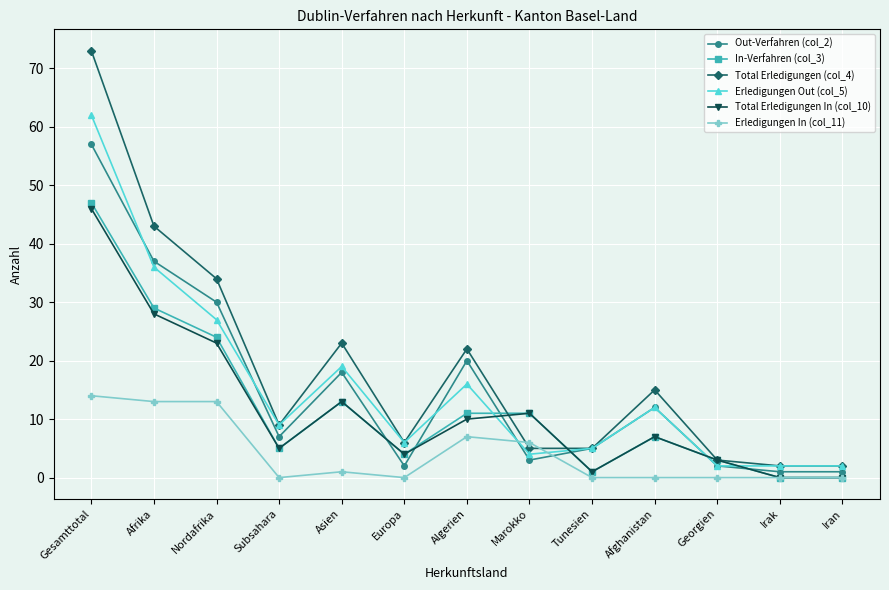

What are all the series names shown in the legend?

Out-Verfahren (col_2), In-Verfahren (col_3), Total Erledigungen (col_4), Erledigungen Out (col_5), Total Erledigungen In (col_10), Erledigungen In (col_11)